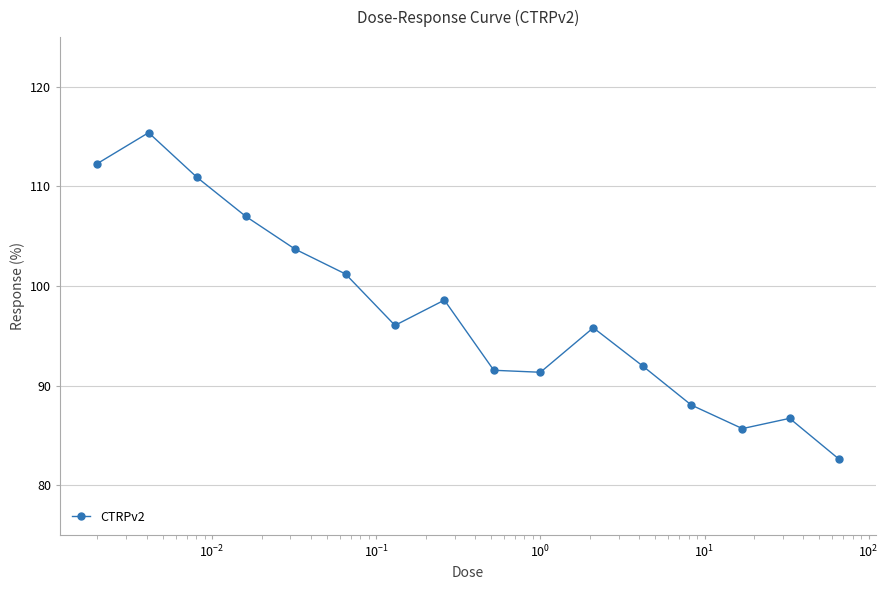

Reading right to left, list all the values displayed in this chart.

82.6	86.7	85.7	88.0	92.0	95.8	91.3	91.5	98.6	96.0	101.2	103.7	107.0	110.9	115.4	112.3